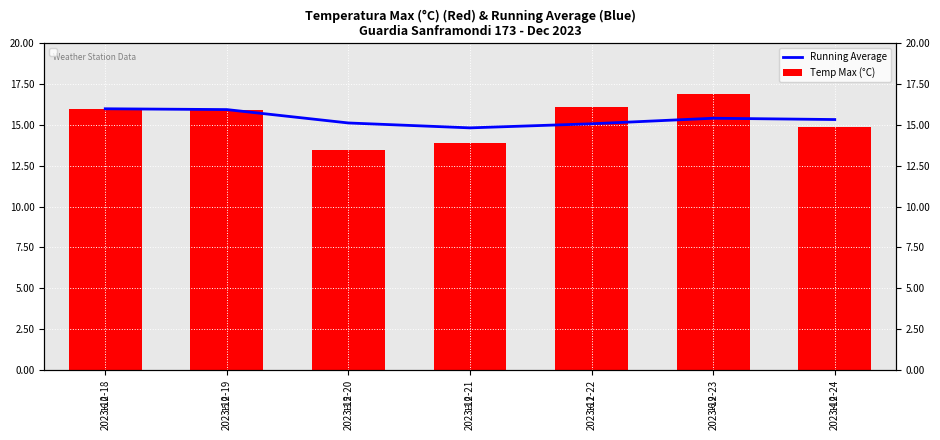

How many values in the Temp Max (°C) series are below 15?

3